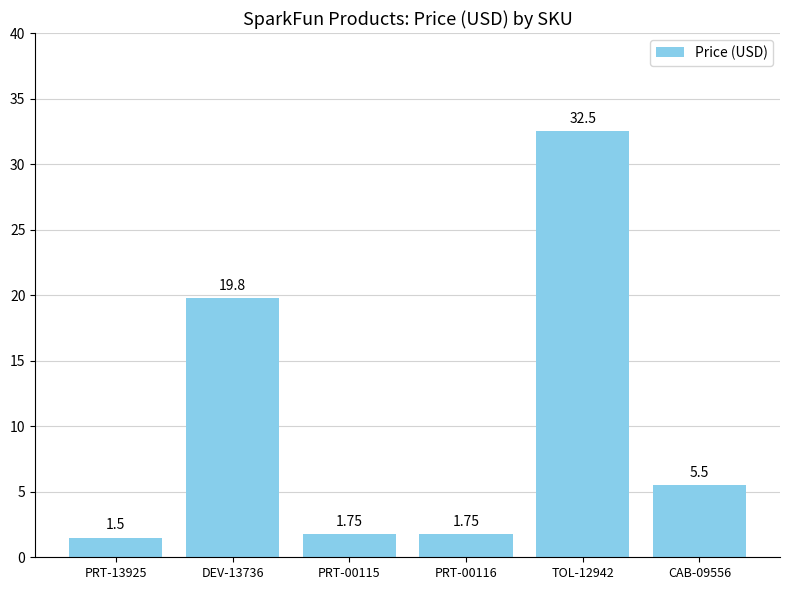

True or false: the data shows 2.3 at CAB-09556.

False